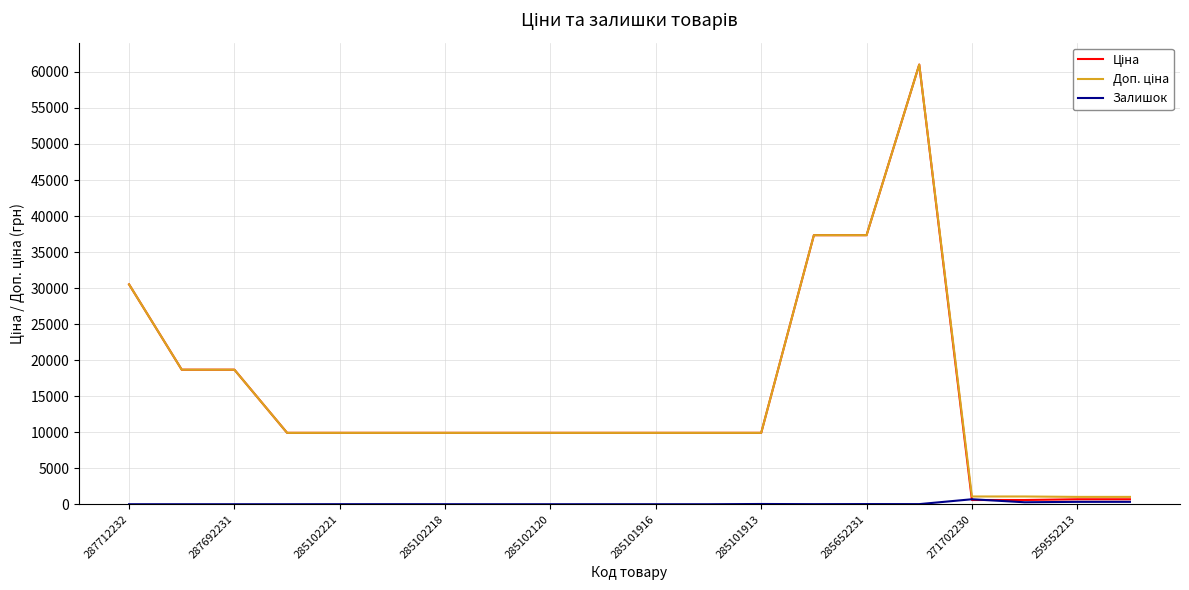

What is the greatest value displayed?

61024.7